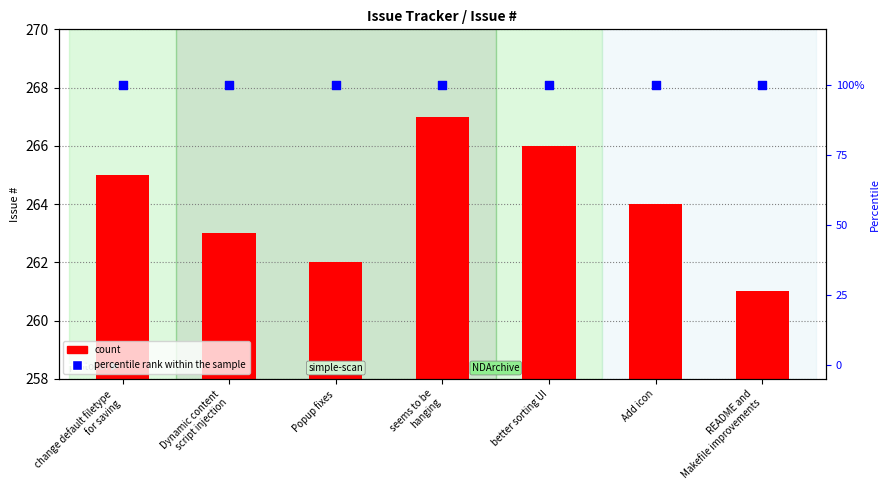

What are all the series names shown in the legend?

count, percentile rank within the sample